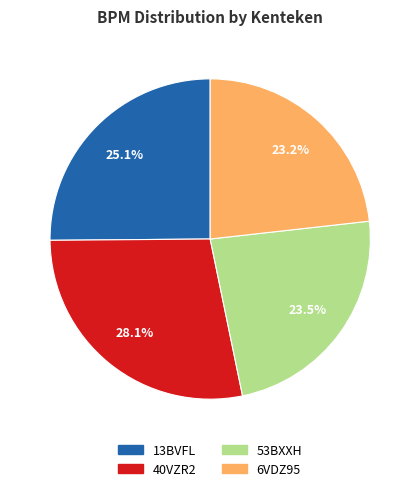

Which has a higher value, 53BXXH or 13BVFL?

13BVFL